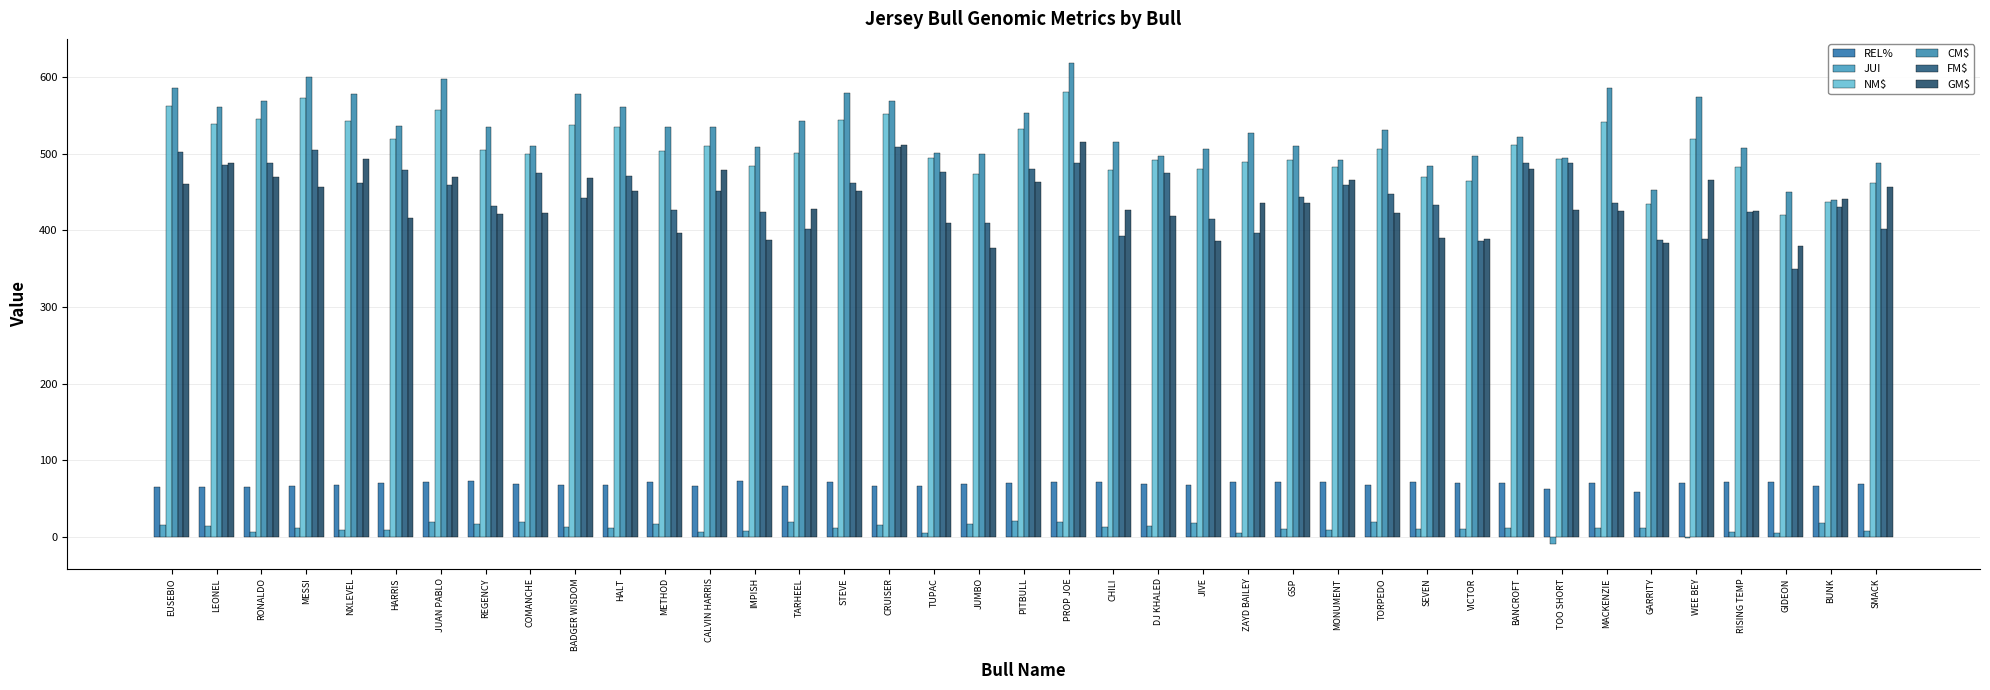

At how many categories does at least one series exceed 469?

36